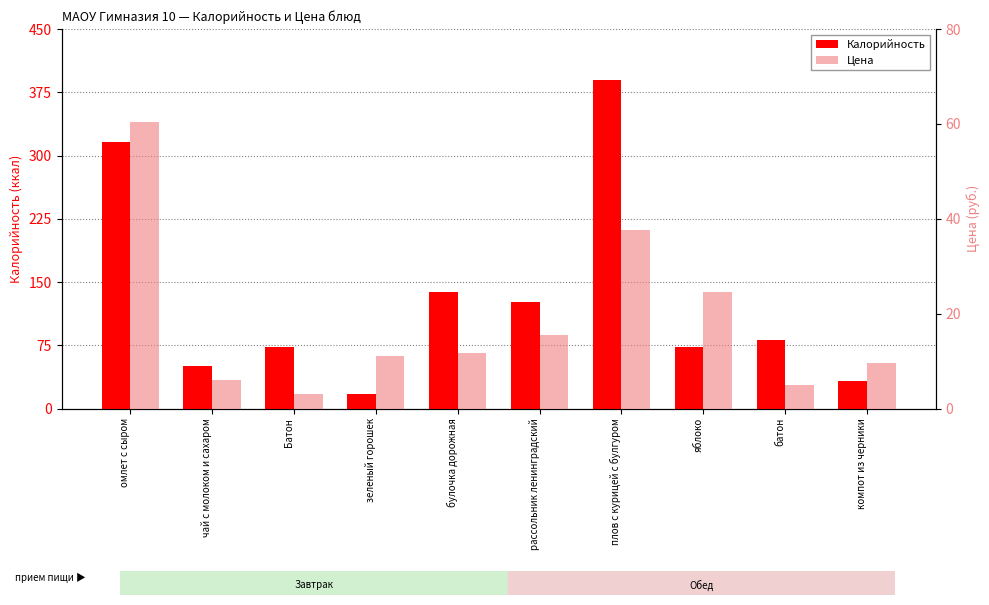

True or false: Калорийность has a value of 524.4 at омлет с сыром.

False